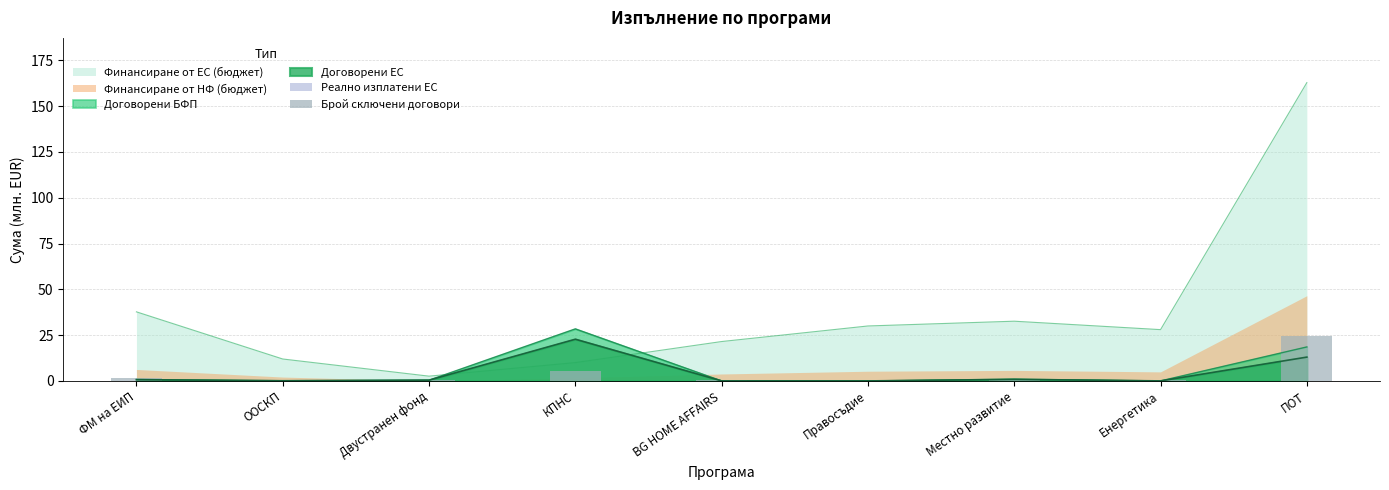

Which series ends up on top after the final intersection of Финансиране от ЕС (бюджет) and Договорени ЕС?

Финансиране от ЕС (бюджет)